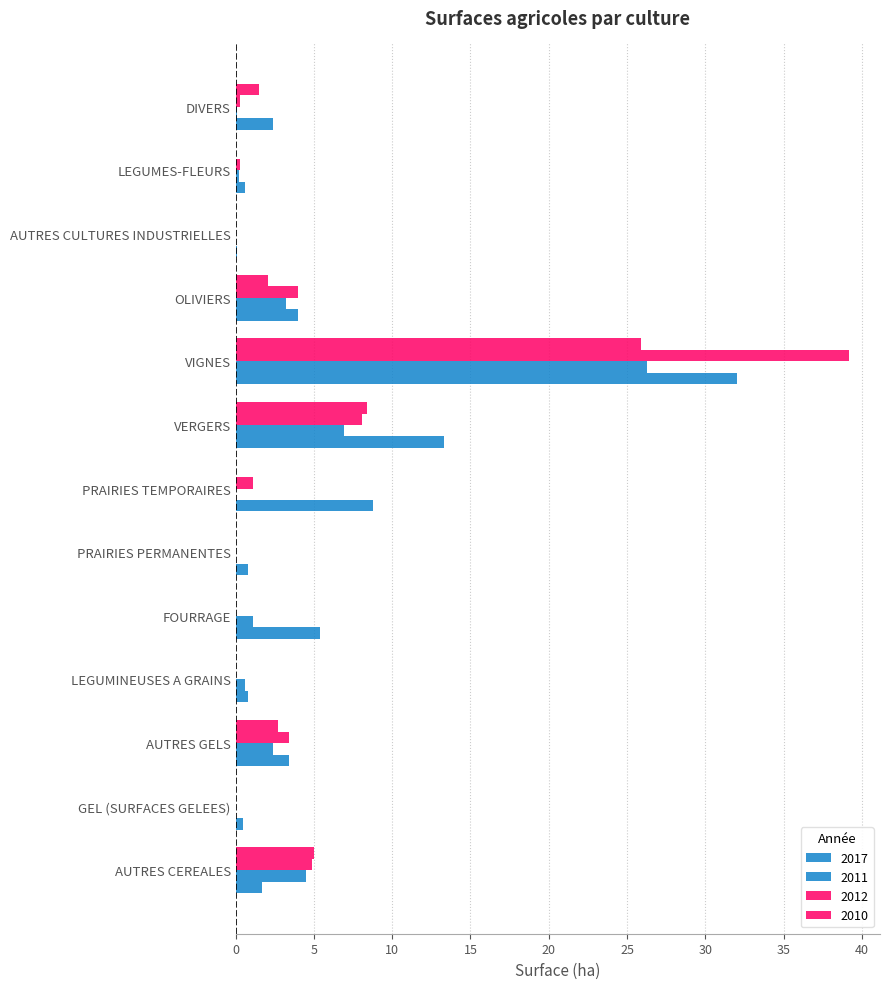

Rank the series at GEL (SURFACES GELEES) from lowest to highest value.

2011, 2012, 2010, 2017